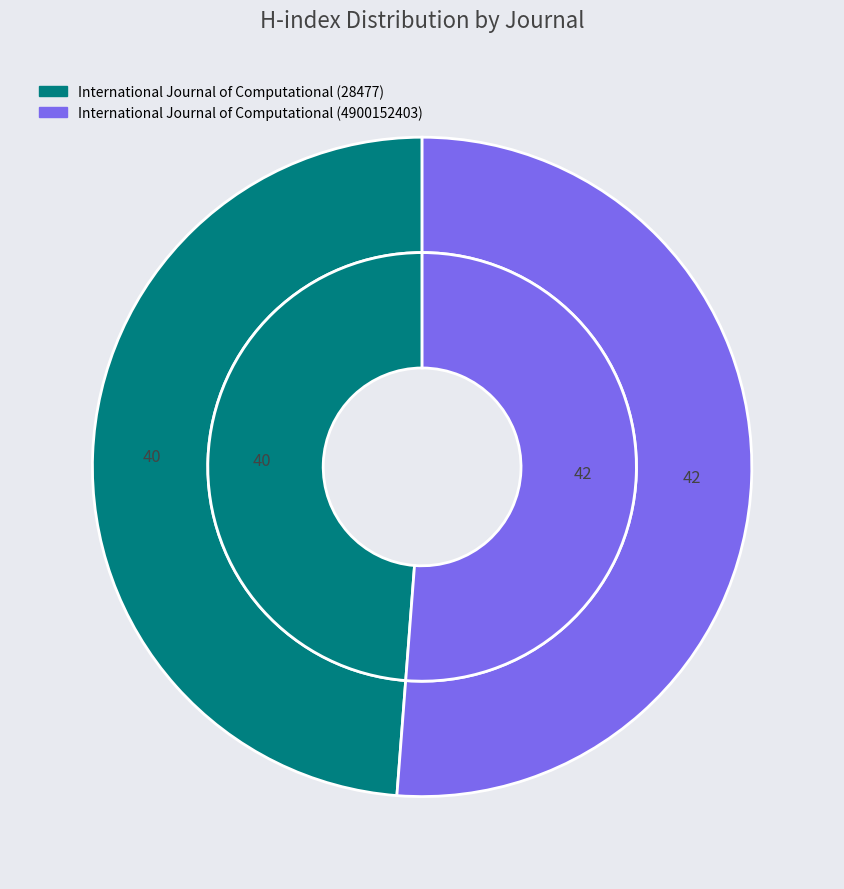

Combined, what portion of the pie is International Journal of Computational (4900152403) and International Journal of Computational (28477)?

100.0%